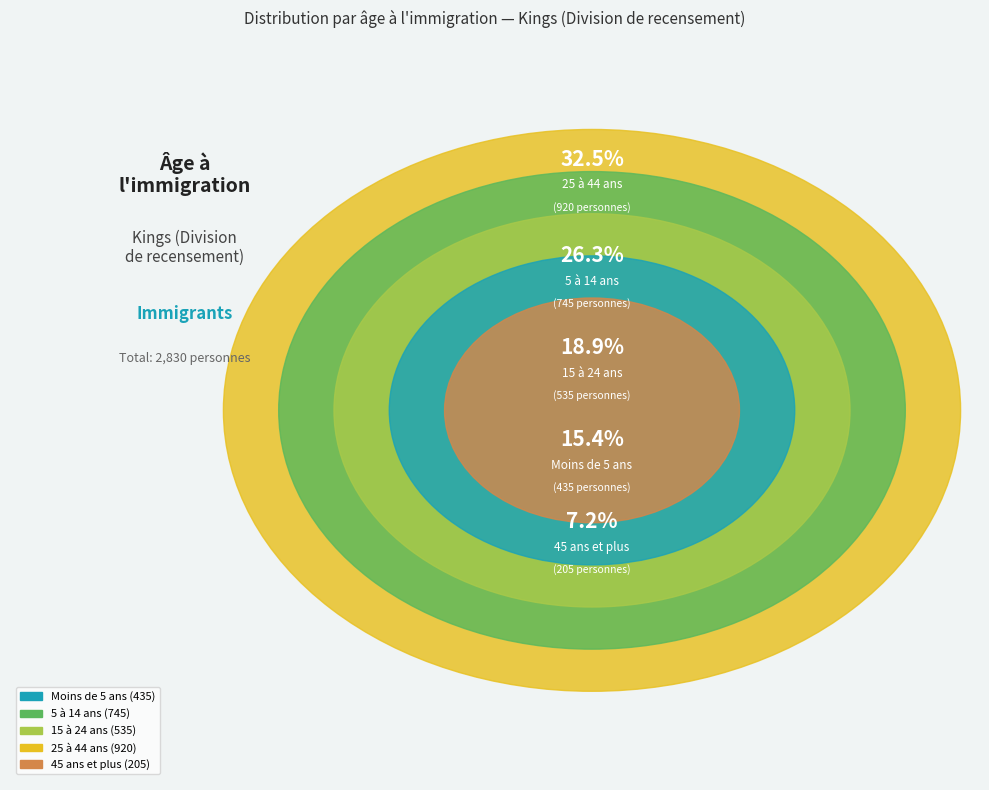

The 45 ans et plus slice represents 21% of the pie. True or false?

False